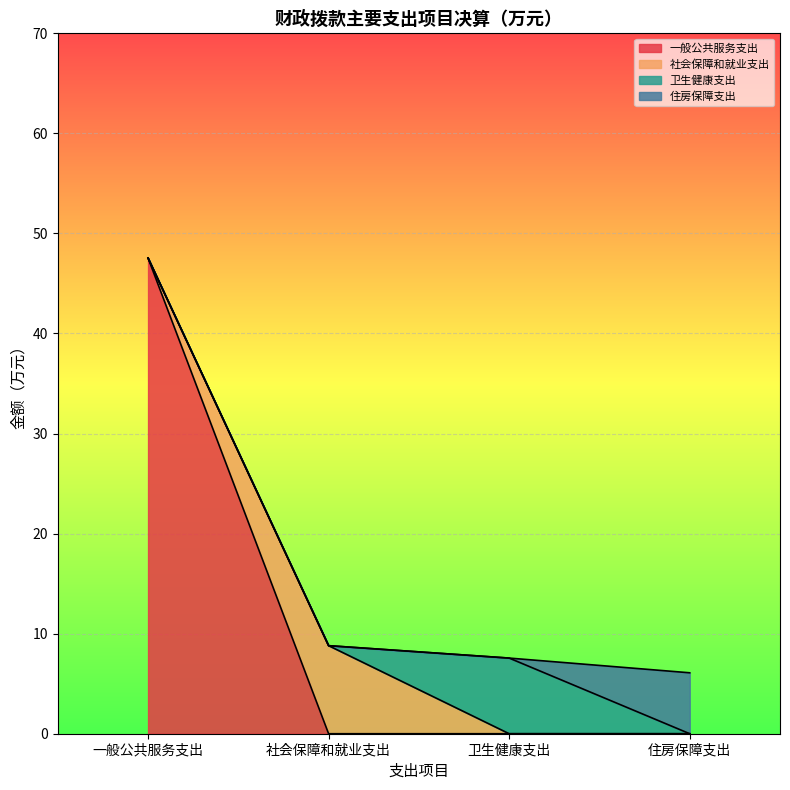

What is the highest value of the 一般公共服务支出 series?

47.5